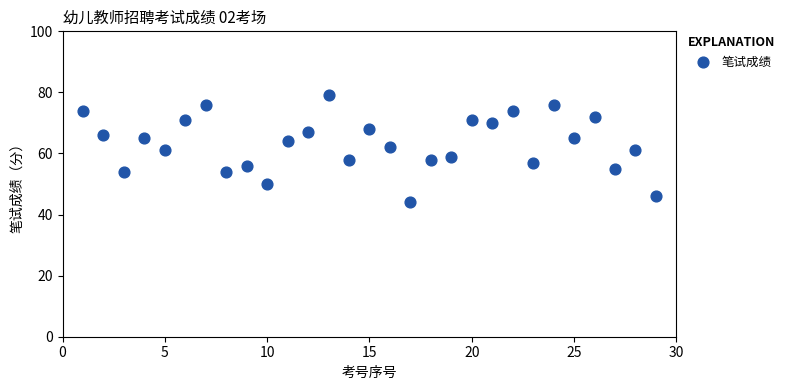

What is the range of Y values (max minus min)?

35